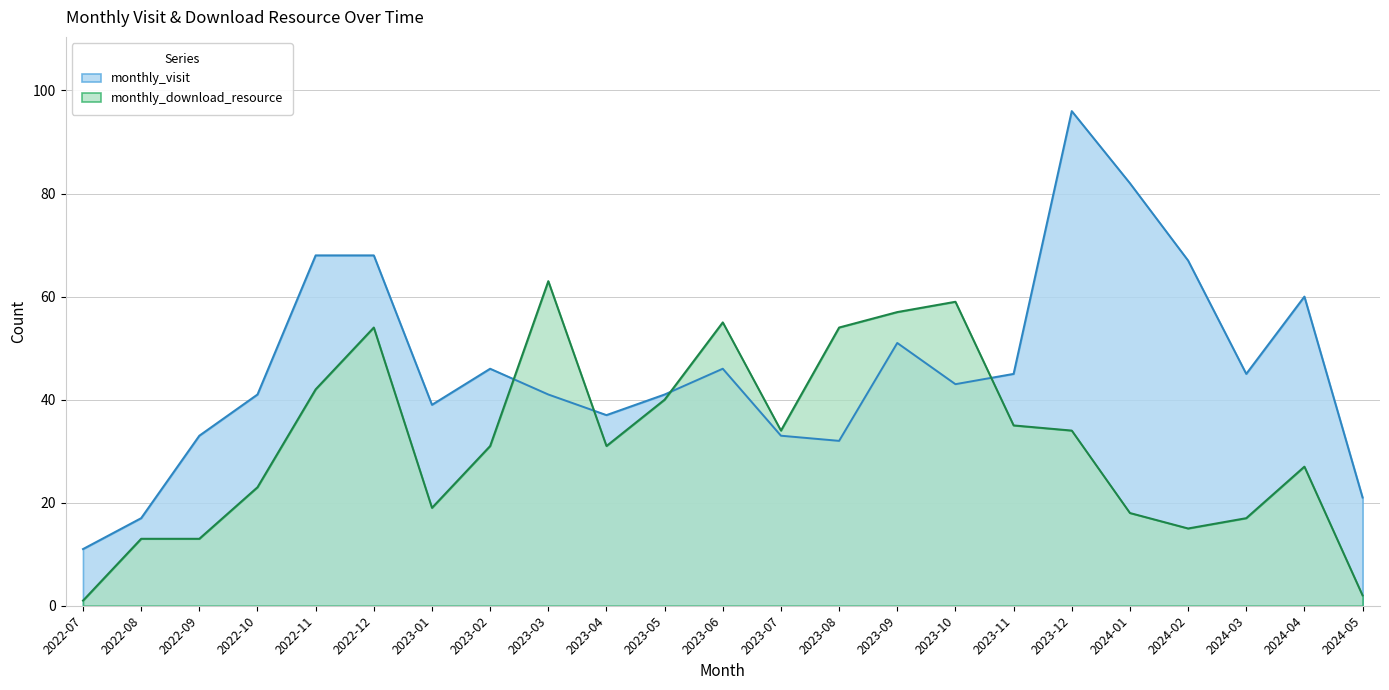

Where is the first local maximum for monthly_download_resource?

2022-12